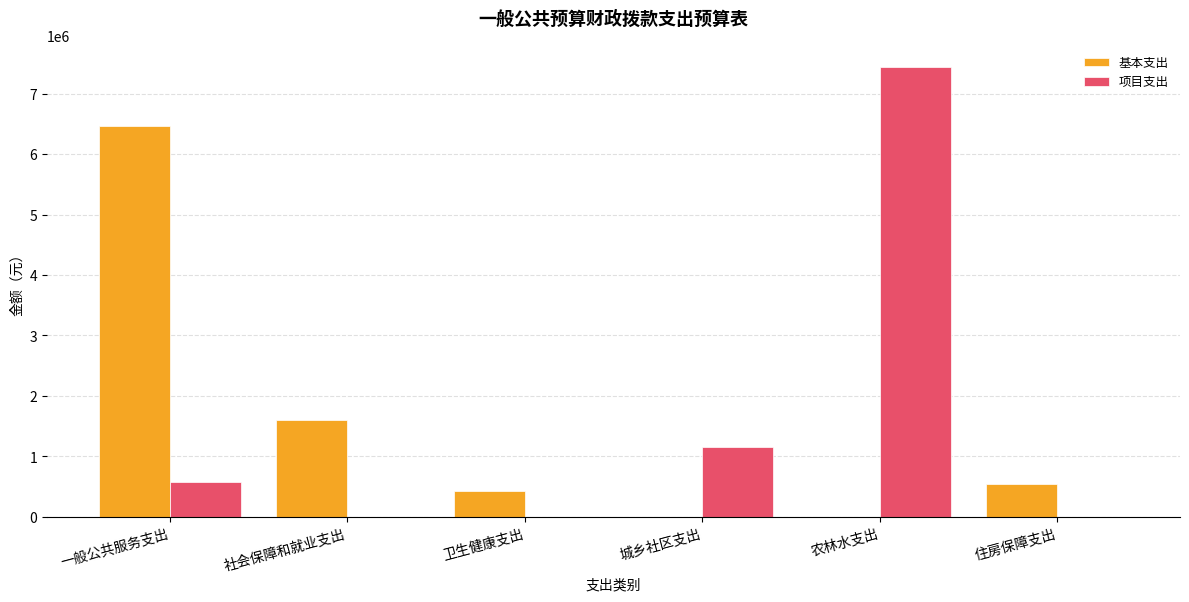

At which category does the chart reach its peak across all series?

农林水支出